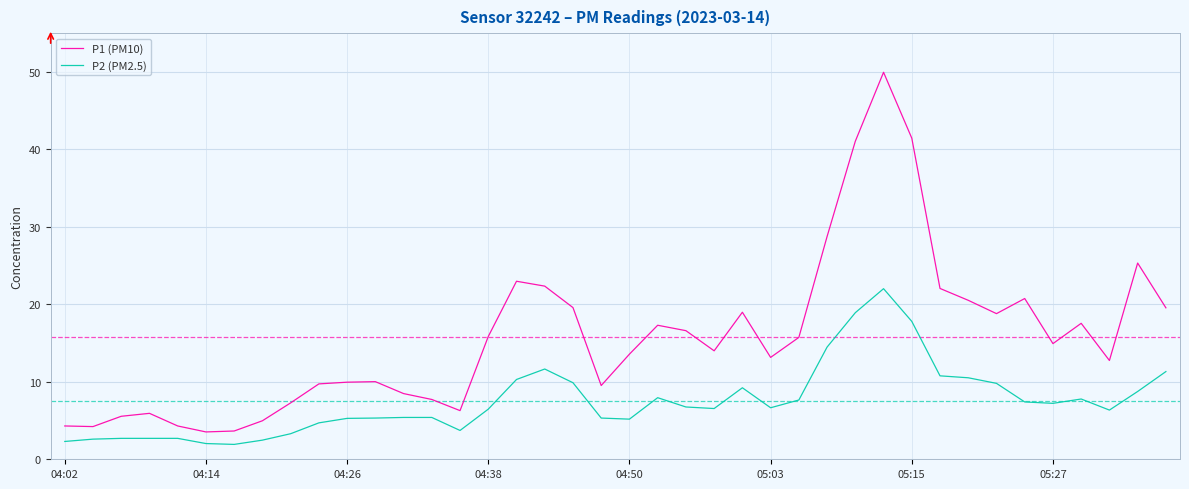

Which series has the largest total across all categories?

P1 (PM10)